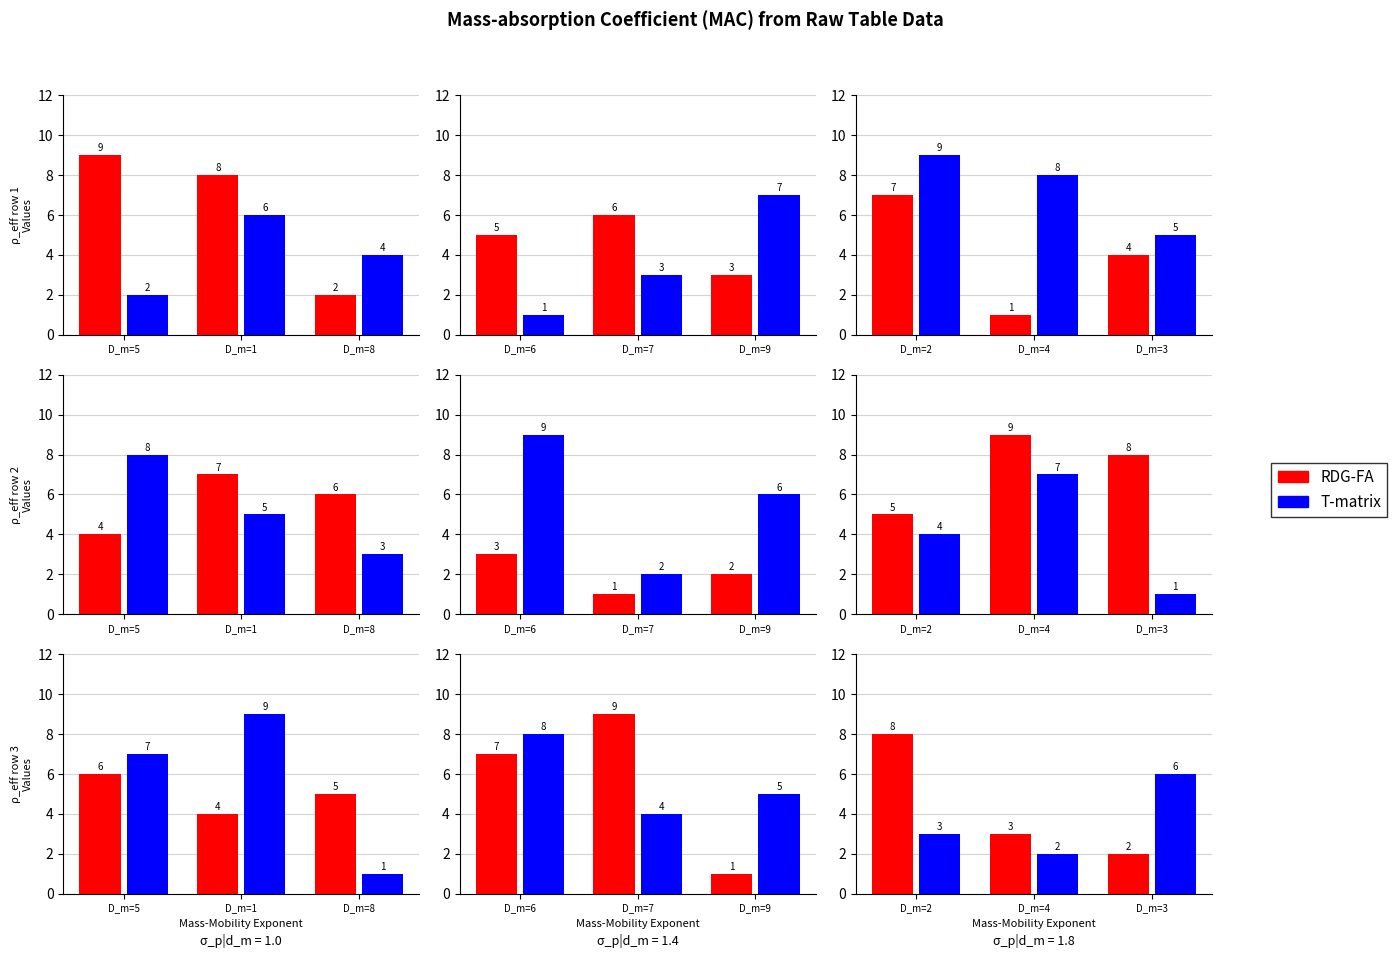

At which label is RDG-FA closest to 5?

D_m=4